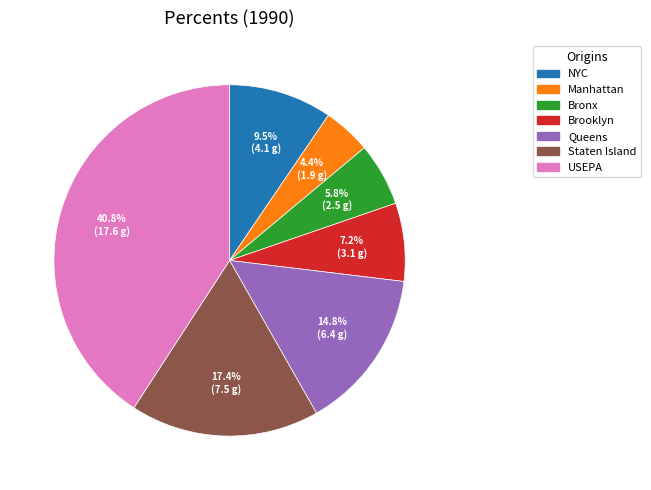

Combined, do Manhattan and Brooklyn account for over 50%?

No